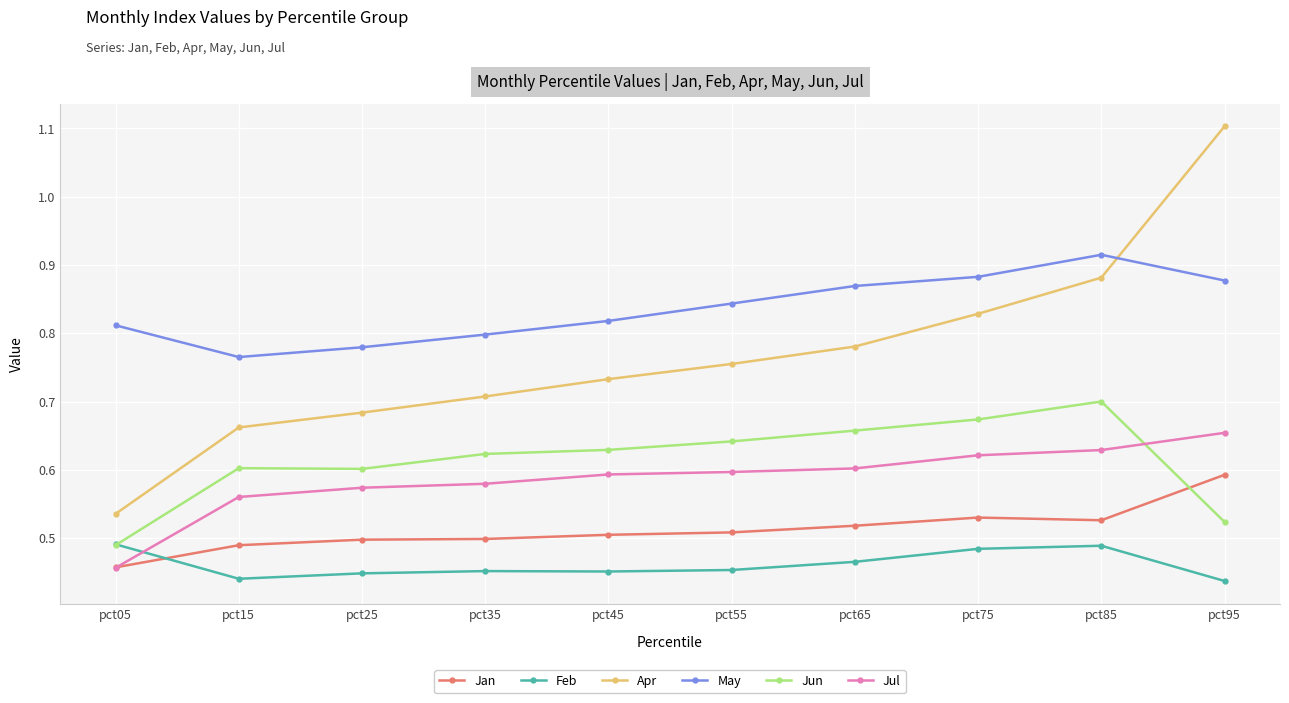

Which series has the largest range (max minus min)?

Apr